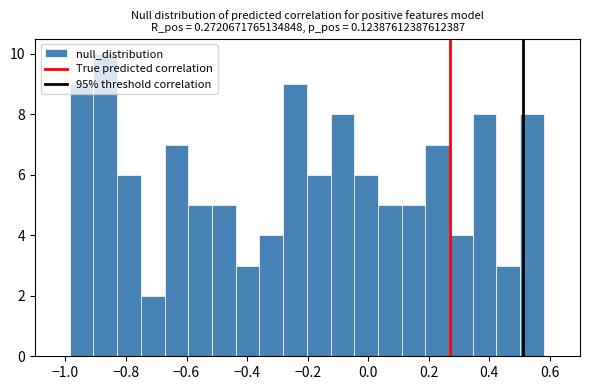

Around what value on the x-axis is the tallest bar? Give the approximate position of its centre, as read against the axis.

-0.86